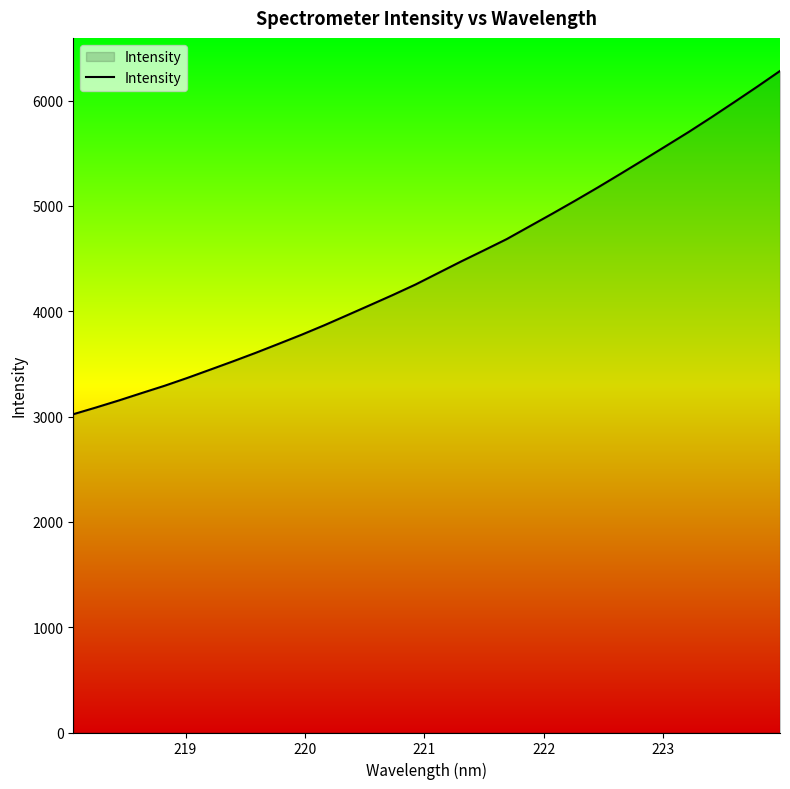

What is the difference between the maximum and minimum values?

3259.1